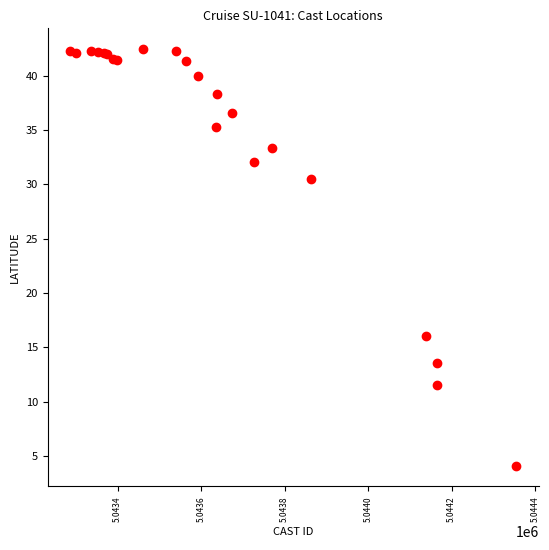

What Y value in the scatter plot is closest to 23?

16.1